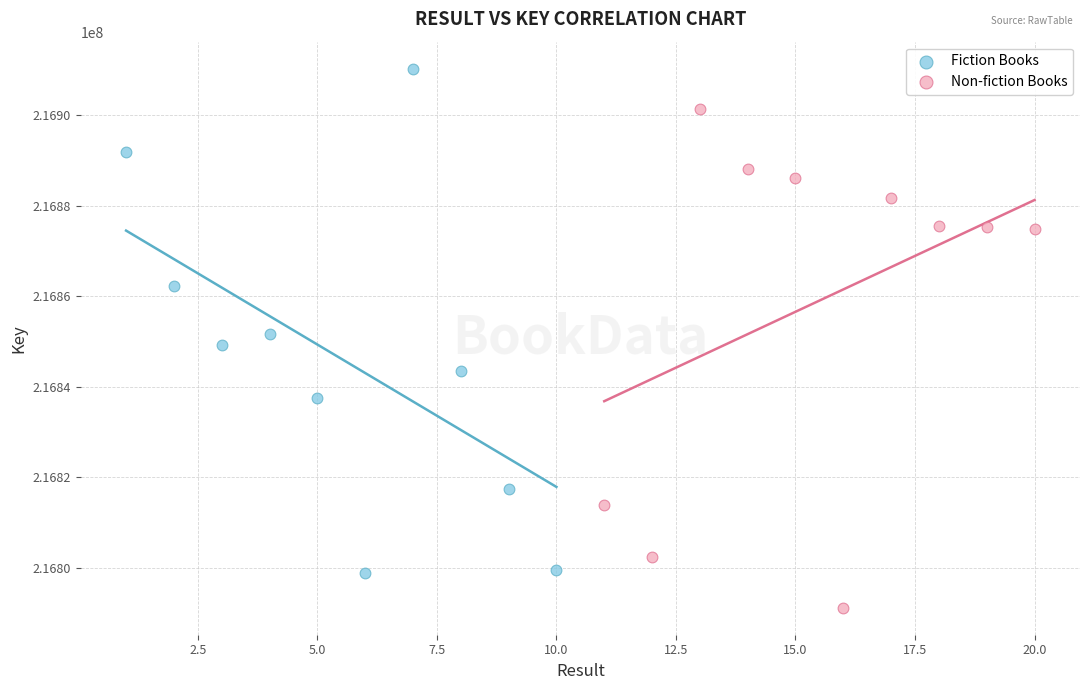

Which series has the largest Y range (max minus min)?

Fiction Books